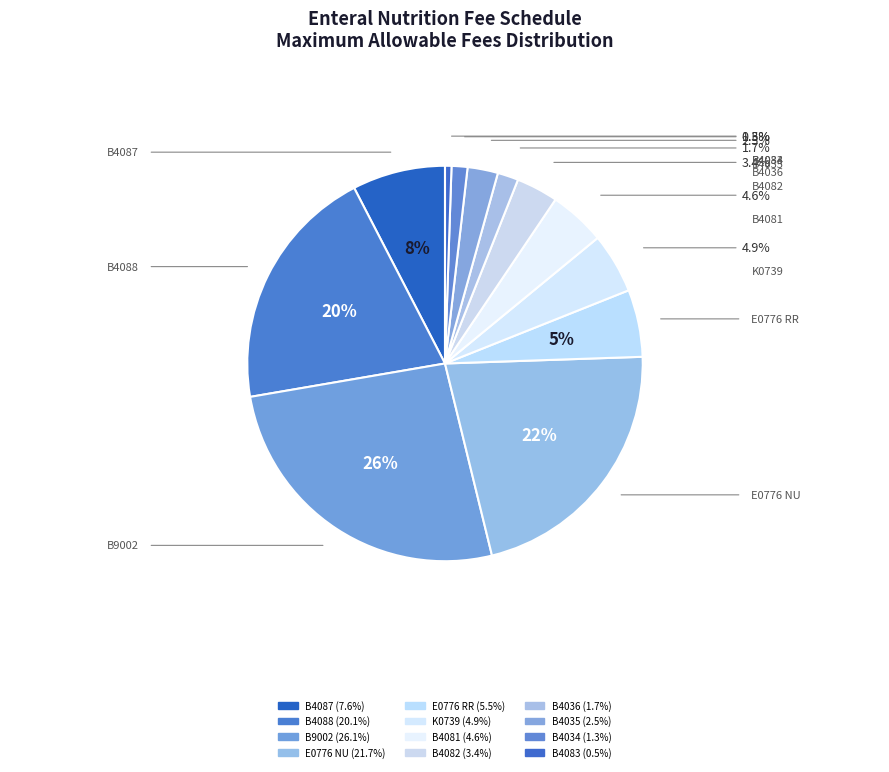

How many slices are in this pie chart?

12